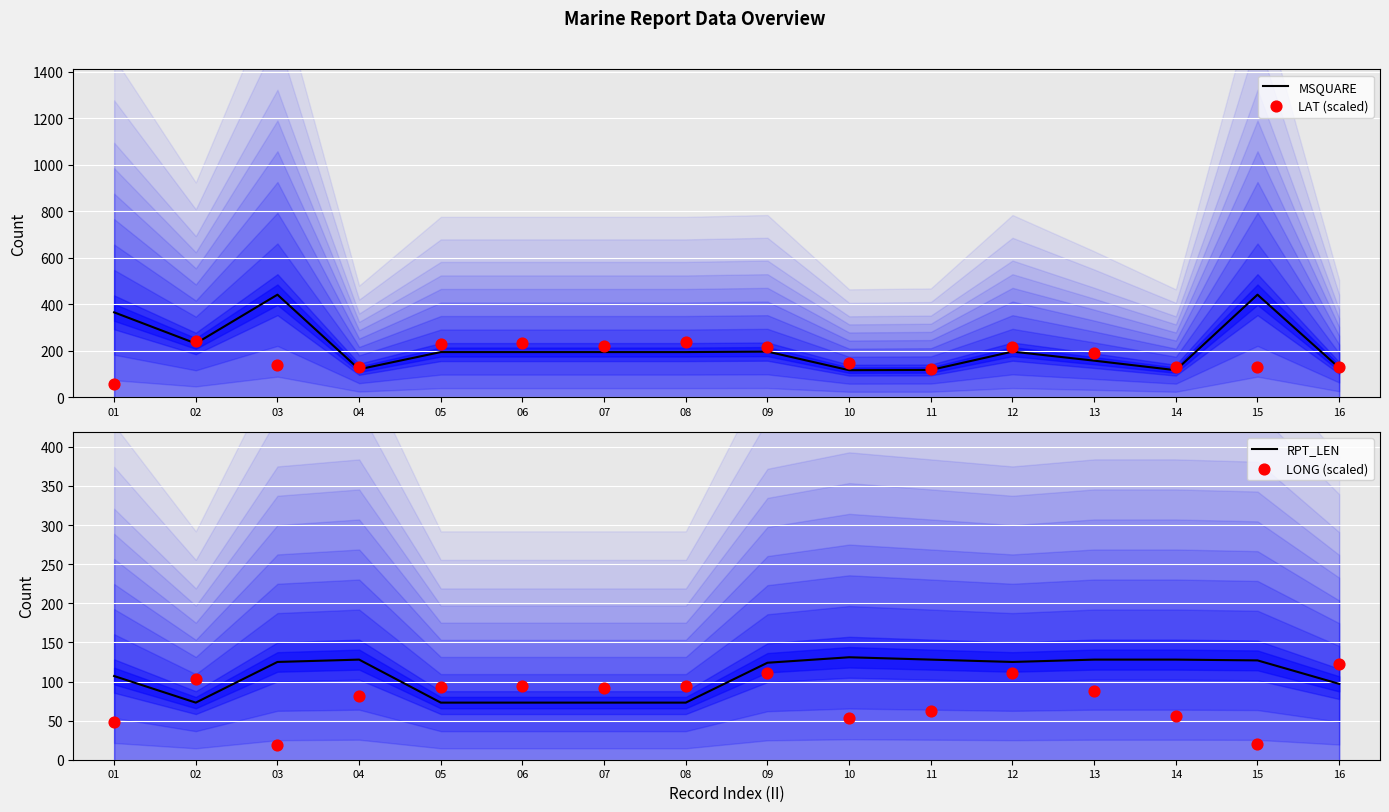

What is the total value across all series at 05?

587.3